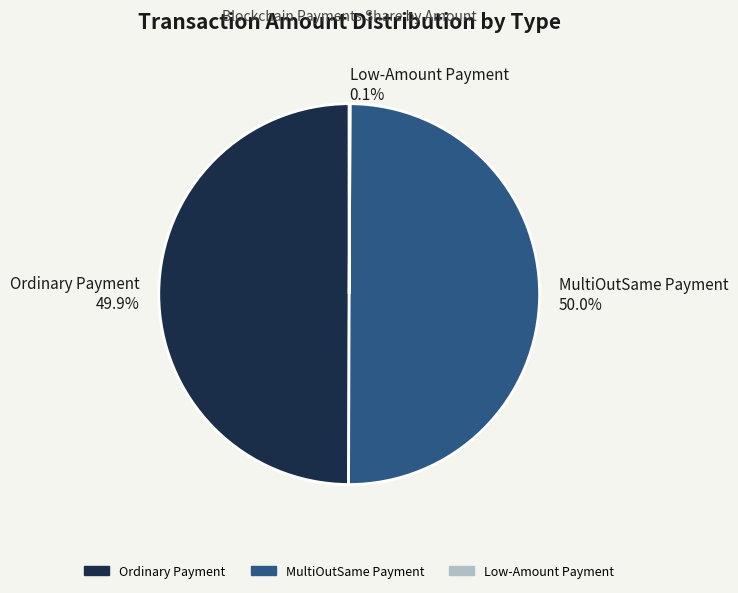

Combined, what portion of the pie is MultiOutSame Payment and Ordinary Payment?

99.9%